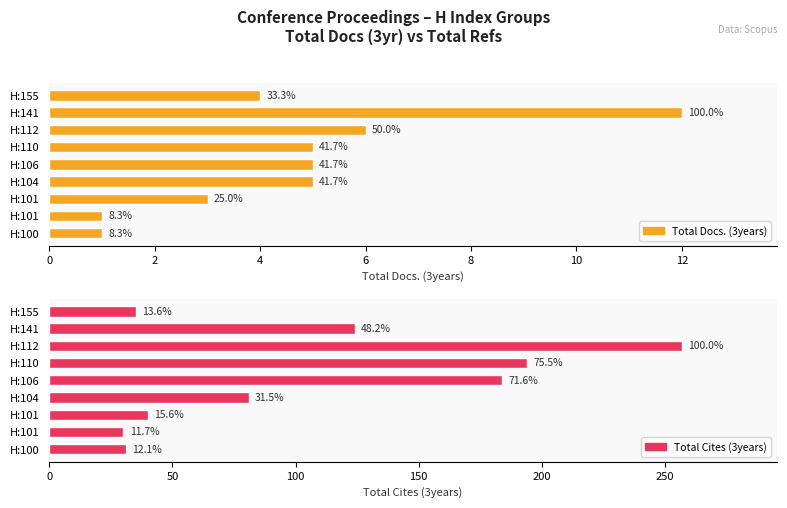

What is the total value across all series at H:155?

39